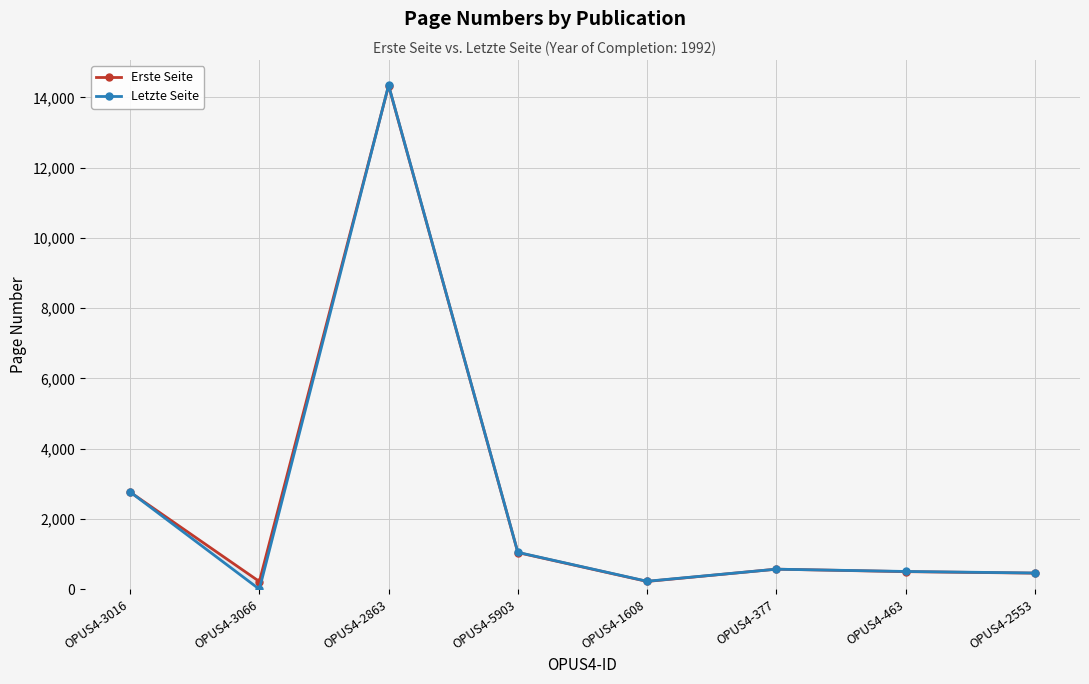

What is the difference between the highest and lowest values at OPUS4-2553?

4